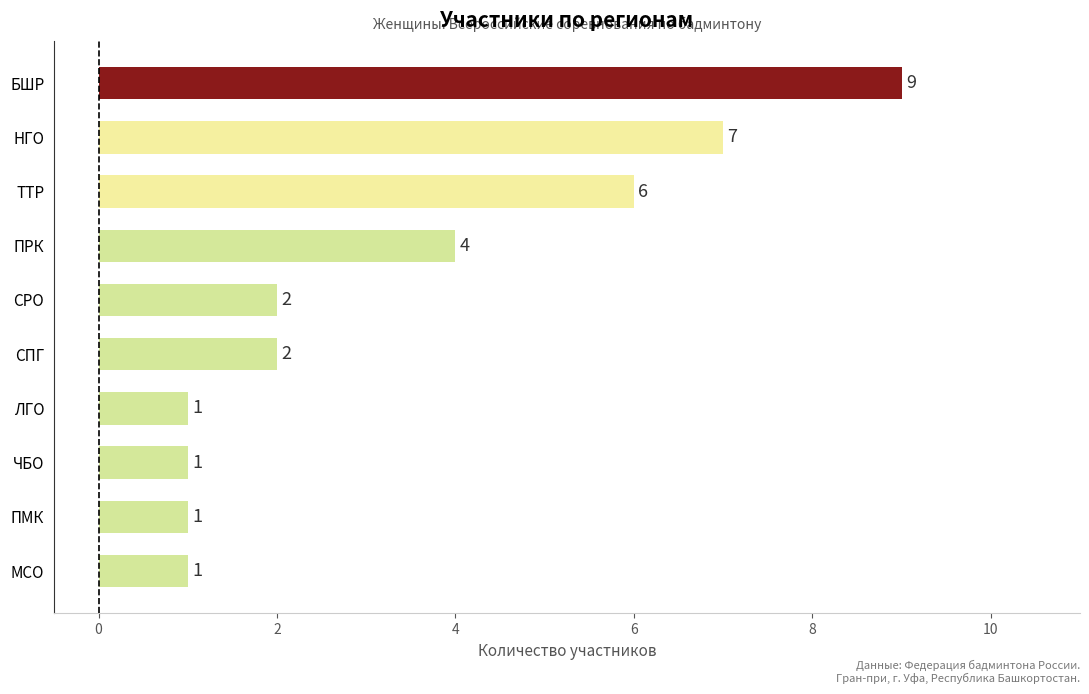

How many categories are shown in the chart?

10